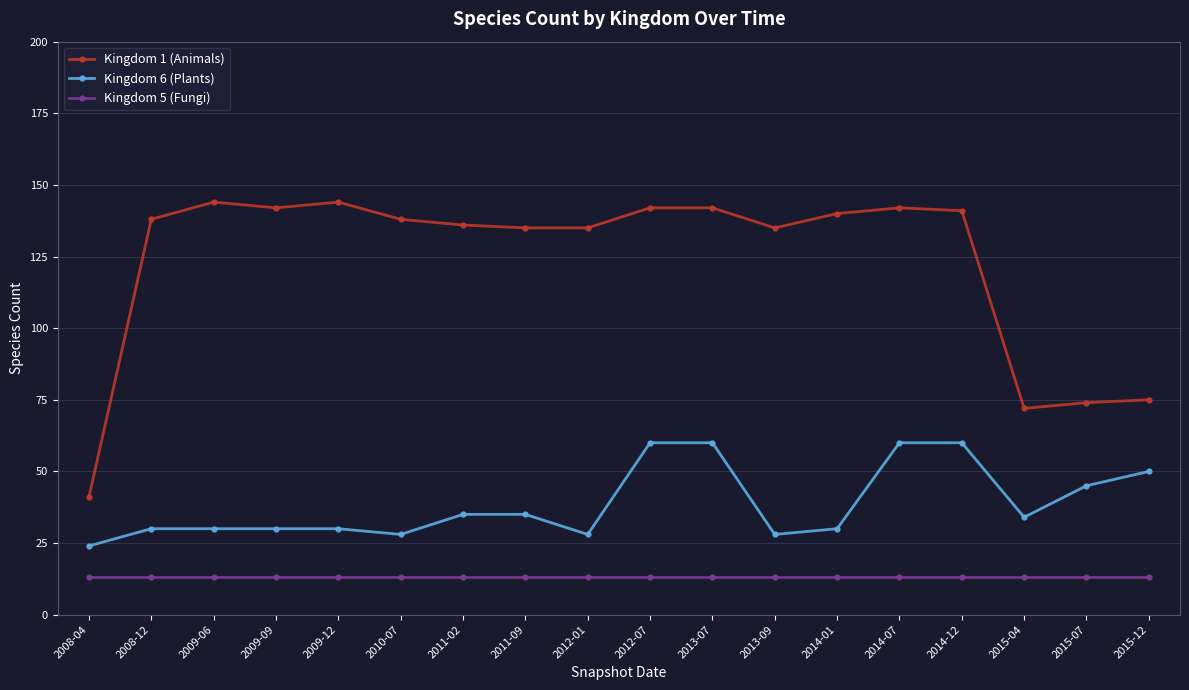

Rank the series by their average value, from highest to lowest.

Kingdom 1 (Animals), Kingdom 6 (Plants), Kingdom 5 (Fungi)